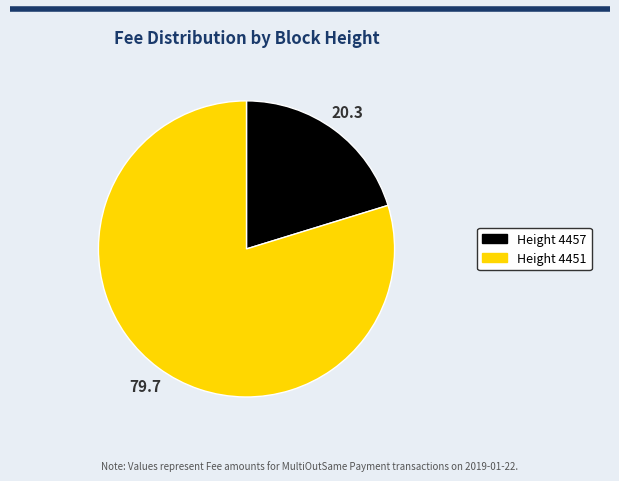

Is there a majority slice in this chart?

Yes